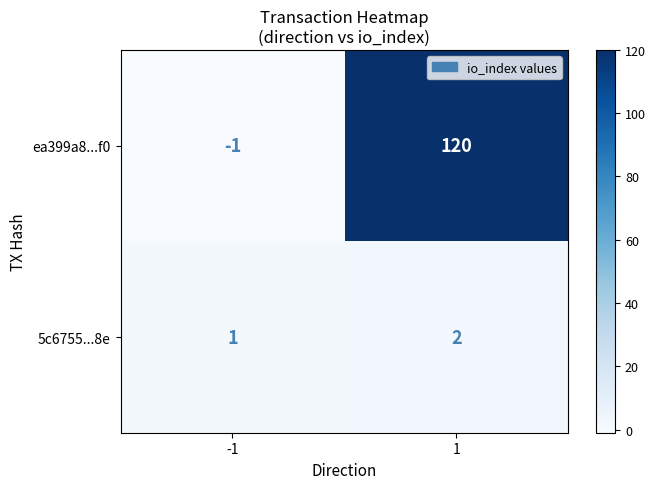

Rank the series by their average value, from lowest to highest.

5c6755...8e, ea399a8...f0